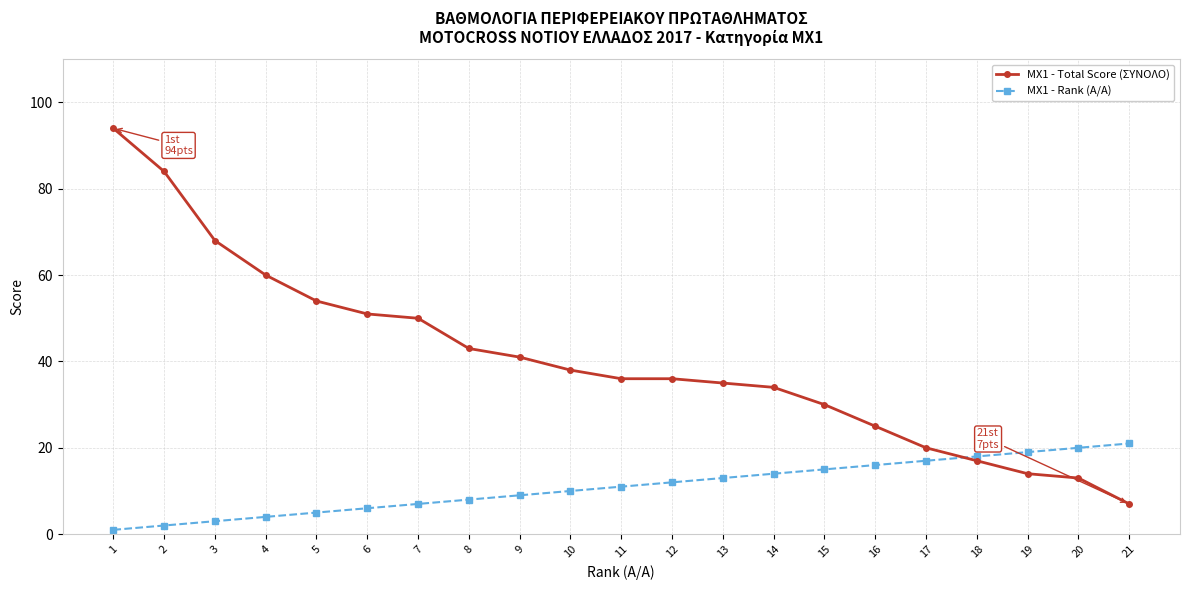

Is the value of MX1 - Total Score (ΣΥΝΟΛΟ) at 3 greater than the value of MX1 - Rank (A/A) at 19?

Yes